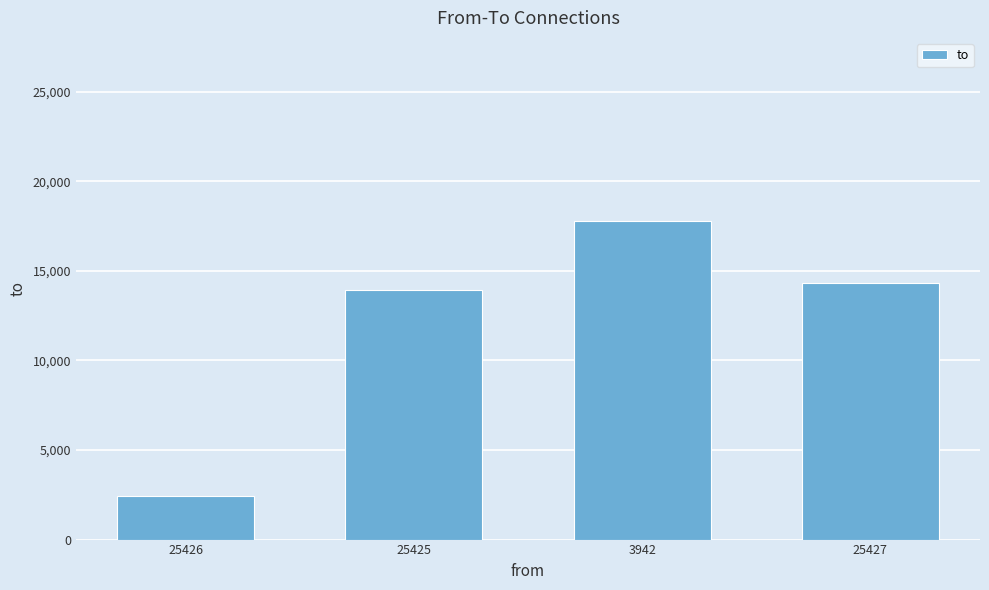

What is the approximate value at 3942?

17756.3